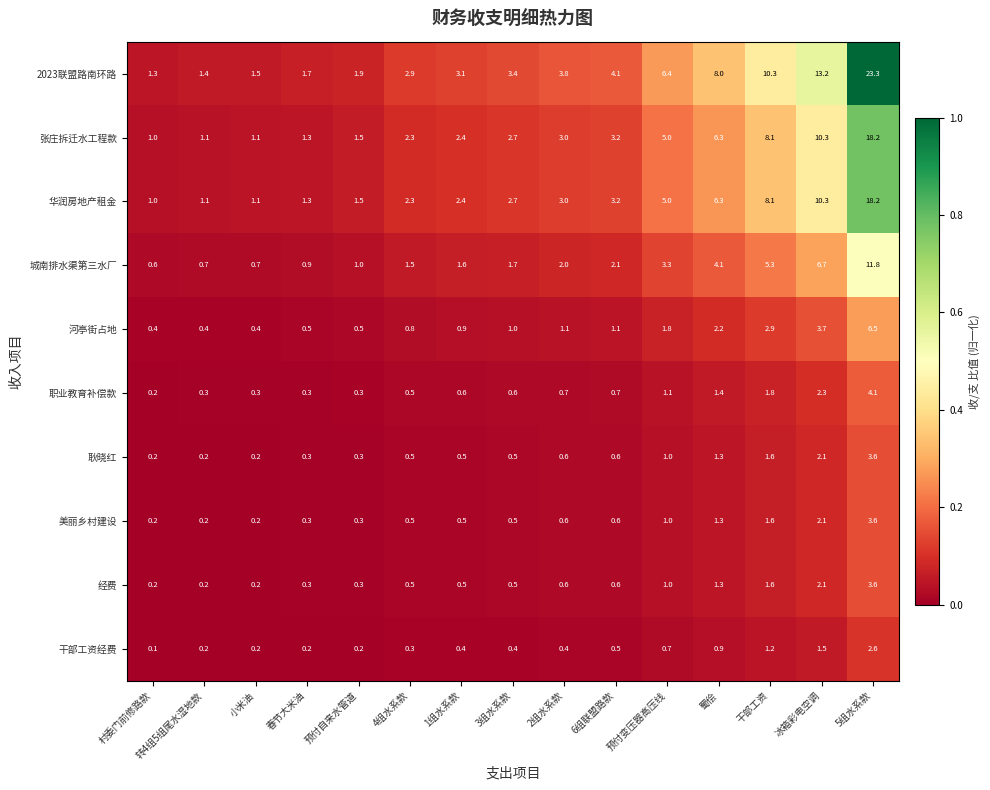

How many categories are shown in the chart?

15